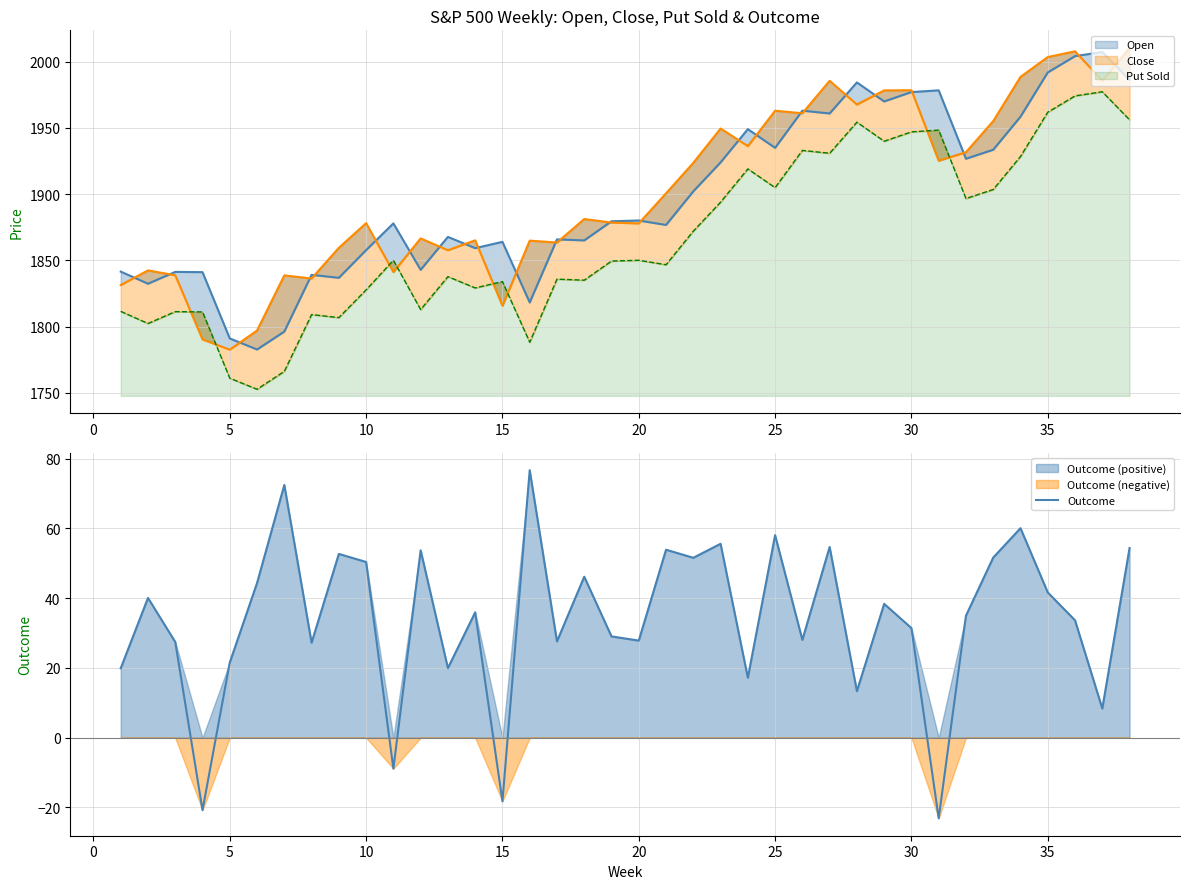

What is the maximum value for Outcome?

76.7